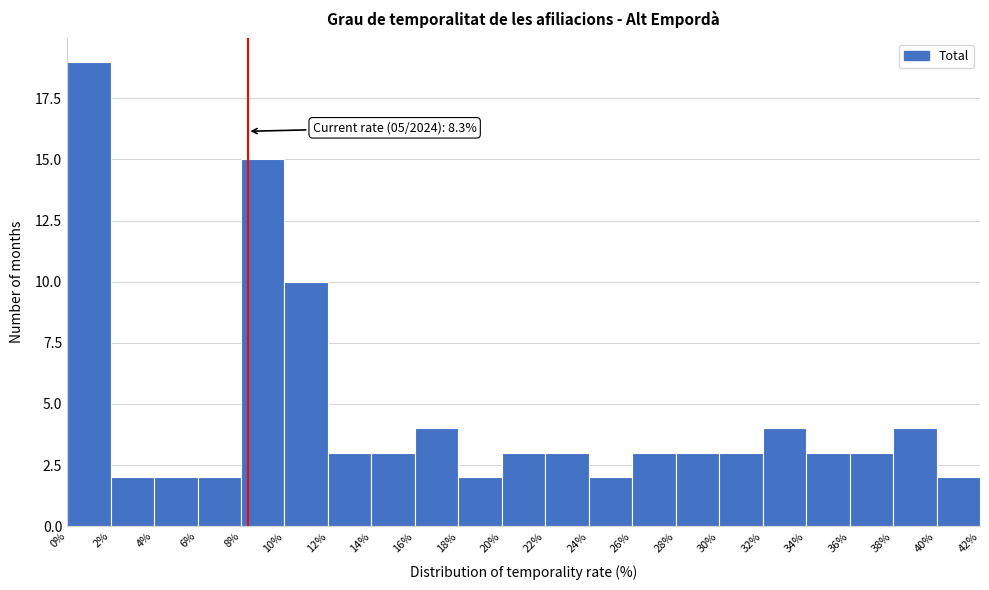

Which range on the x-axis has the tallest bar?

0% to 2%